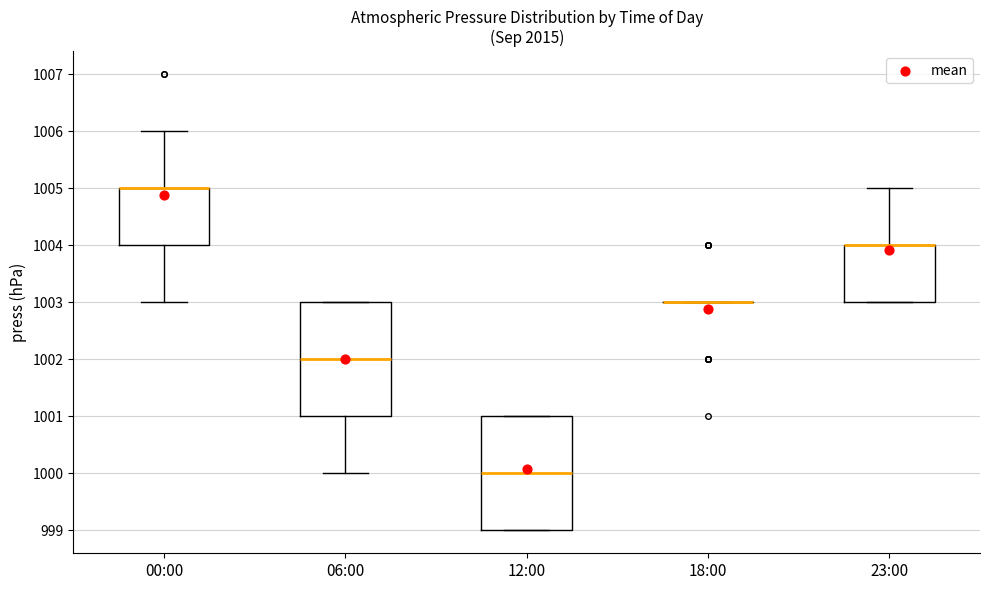

Reading left to right, transcribe this box plot: for each box, give where its median line is, the range the box spans, and where its two whiskers end, as read against the y-axis. The values are not printed on the chart, so give them approximately, as read against the axis.

00:00: median 1005 (drawn on the box's upper edge), box 1004 to 1005, whiskers 1003 to 1006
06:00: median 1002, box 1001 to 1003, whiskers 1000 to 1003
12:00: median 1000, box 999 to 1001, whiskers 999 to 1001
18:00: box collapsed to a line at 1003, whiskers 1003 to 1003
23:00: median 1004 (drawn on the box's upper edge), box 1003 to 1004, whiskers 1003 to 1005